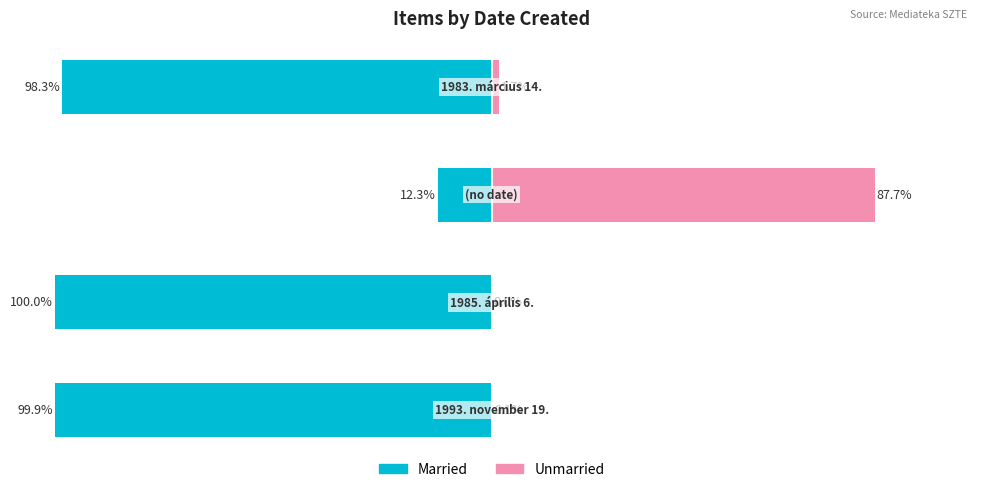

How many values in Unmarried are above zero?

3